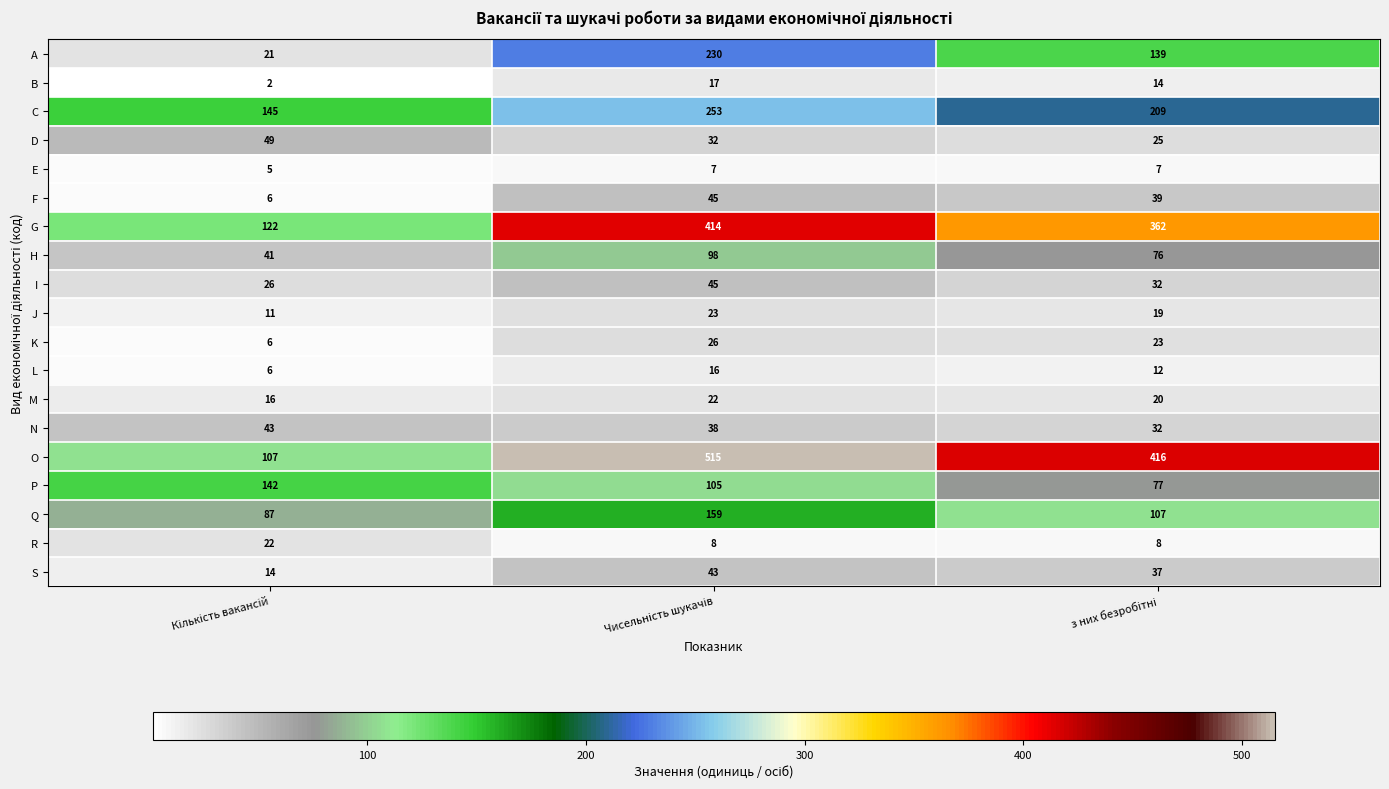

How many S values are between 14 and 43?

3